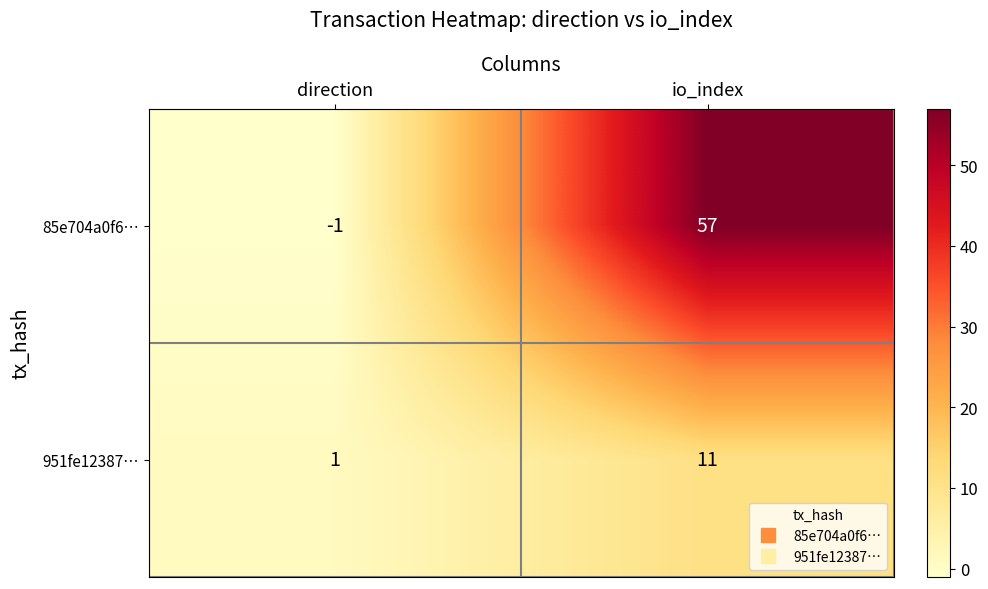

The value of 951fe12387… at direction is 2. True or false?

False